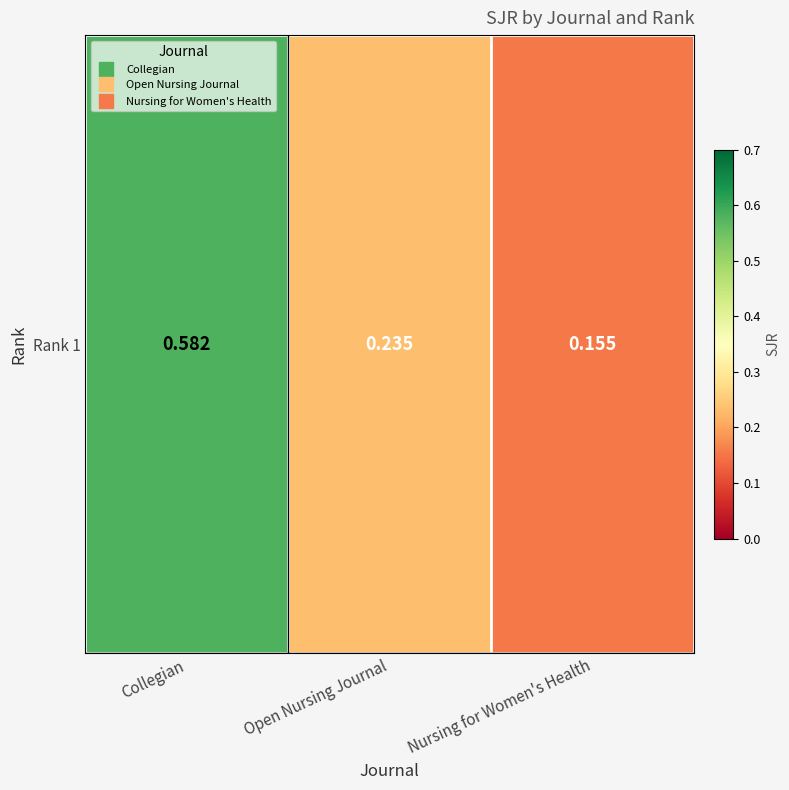

How many series are shown in this chart?

1